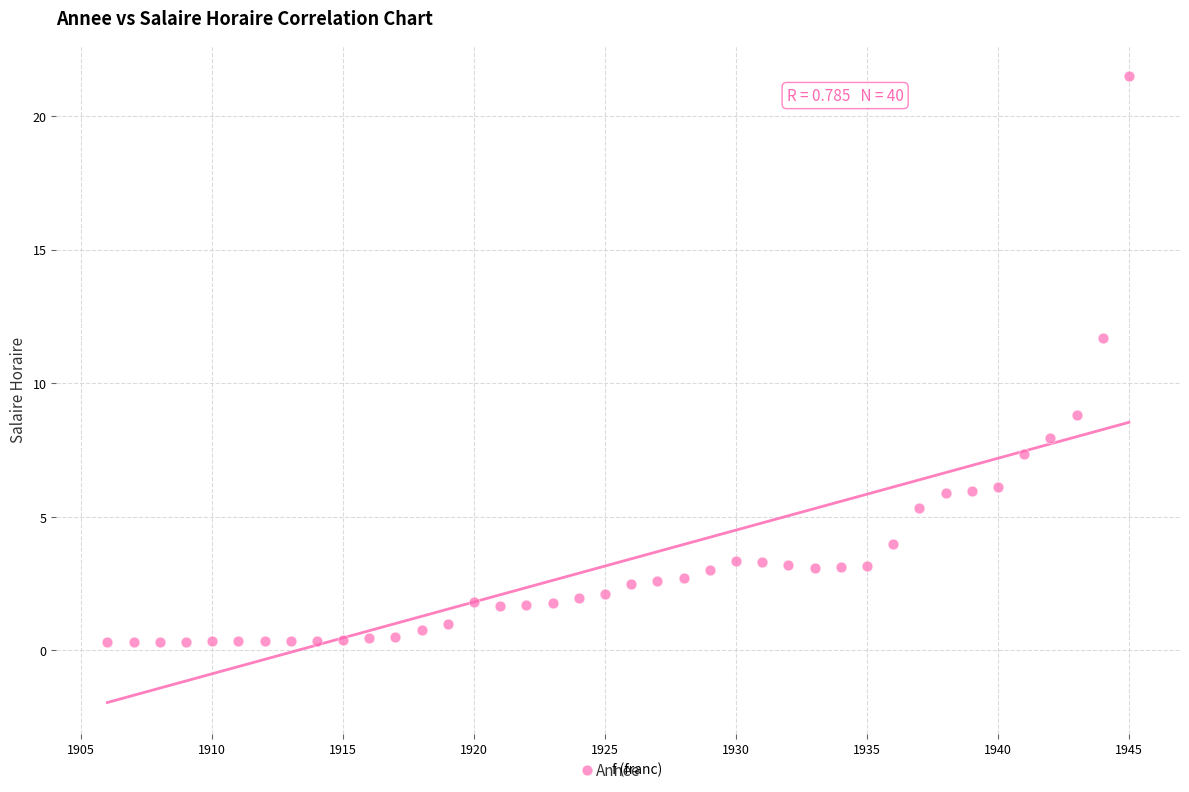

What is the range of Y values (max minus min)?

21.2